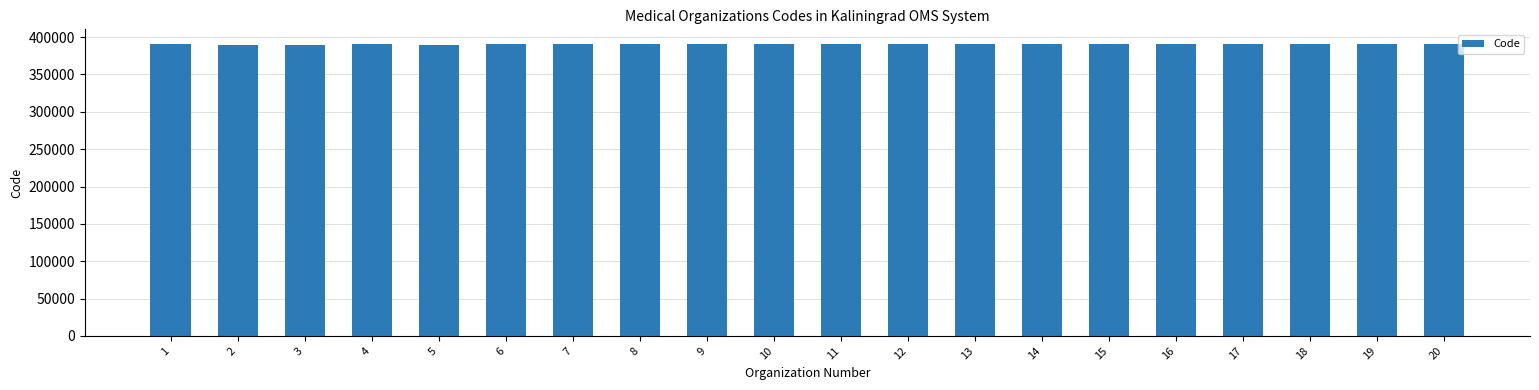

What is the sum of the values at 11 and 4?

780630